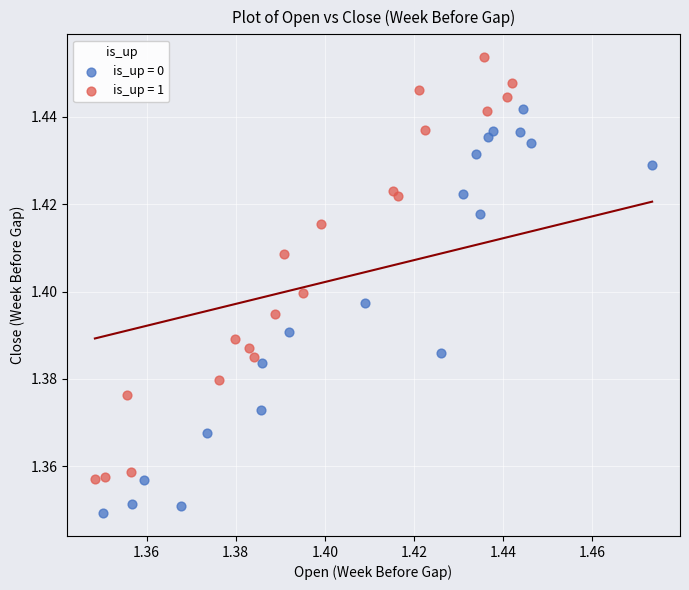

Which series contains the highest Y value?

is_up = 1